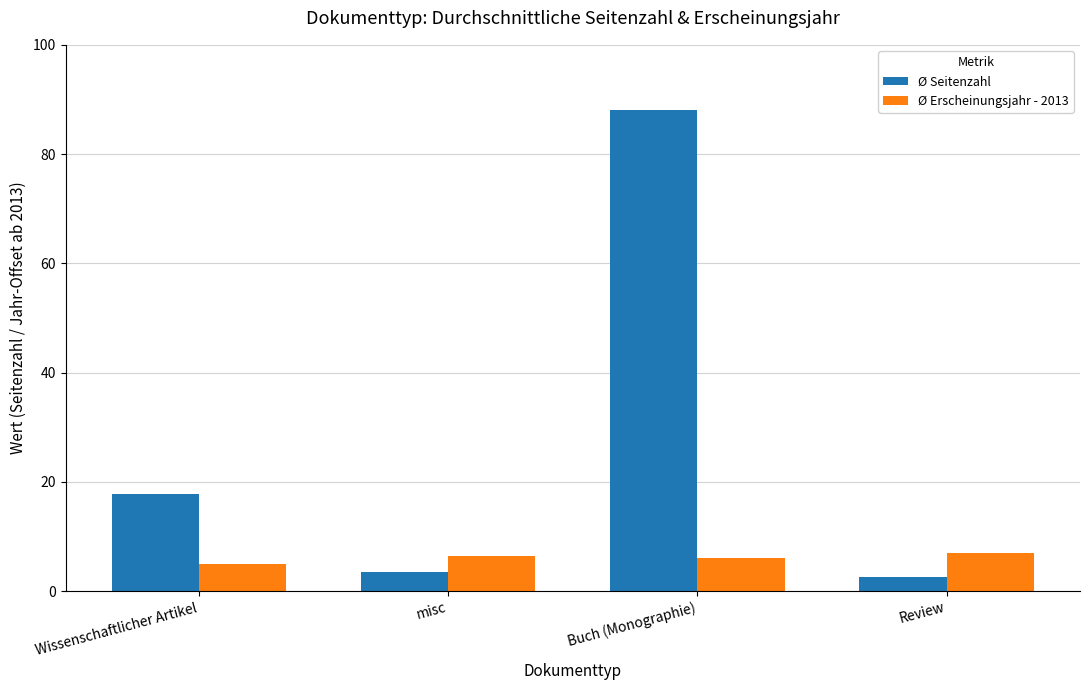

Which label corresponds to the smallest value in the chart?

Review